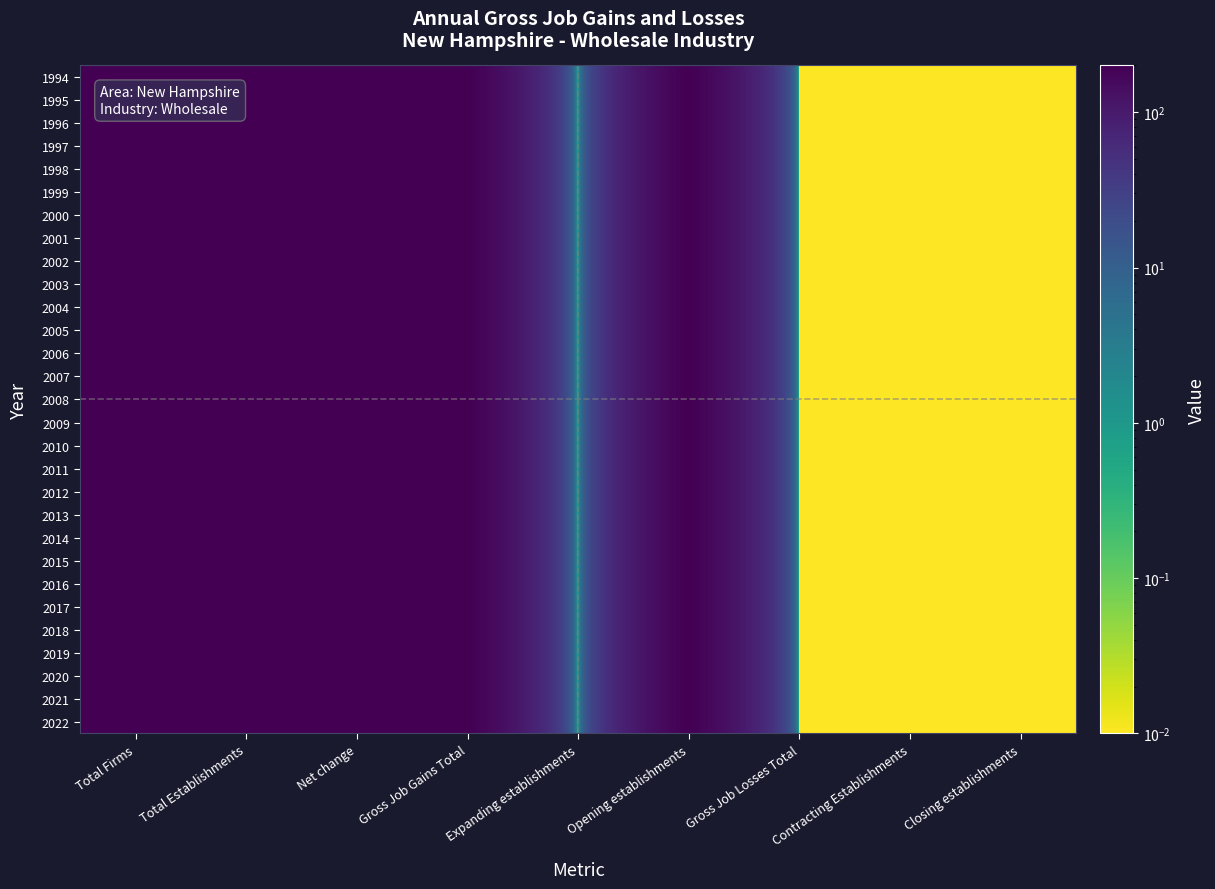

Reading left to right, extract all data points from this chart.

1994: Total Firms=200.0	Total Establishments=200.0	Net change=200.0	Gross Job Gains Total=200.0	Expanding establishments=0.0	Opening establishments=200.0	Gross Job Losses Total=0.0	Contracting Establishments=0.0	Closing establishments=0.0
1995: Total Firms=200.0	Total Establishments=200.0	Net change=200.0	Gross Job Gains Total=200.0	Expanding establishments=0.0	Opening establishments=200.0	Gross Job Losses Total=0.0	Contracting Establishments=0.0	Closing establishments=0.0
1996: Total Firms=200.0	Total Establishments=200.0	Net change=200.0	Gross Job Gains Total=200.0	Expanding establishments=0.0	Opening establishments=200.0	Gross Job Losses Total=0.0	Contracting Establishments=0.0	Closing establishments=0.0
1997: Total Firms=200.0	Total Establishments=200.0	Net change=200.0	Gross Job Gains Total=200.0	Expanding establishments=0.0	Opening establishments=200.0	Gross Job Losses Total=0.0	Contracting Establishments=0.0	Closing establishments=0.0
1998: Total Firms=200.0	Total Establishments=200.0	Net change=200.0	Gross Job Gains Total=200.0	Expanding establishments=0.0	Opening establishments=200.0	Gross Job Losses Total=0.0	Contracting Establishments=0.0	Closing establishments=0.0
1999: Total Firms=200.0	Total Establishments=200.0	Net change=200.0	Gross Job Gains Total=200.0	Expanding establishments=0.0	Opening establishments=200.0	Gross Job Losses Total=0.0	Contracting Establishments=0.0	Closing establishments=0.0
2000: Total Firms=200.0	Total Establishments=200.0	Net change=200.0	Gross Job Gains Total=200.0	Expanding establishments=0.0	Opening establishments=200.0	Gross Job Losses Total=0.0	Contracting Establishments=0.0	Closing establishments=0.0
2001: Total Firms=200.0	Total Establishments=200.0	Net change=200.0	Gross Job Gains Total=200.0	Expanding establishments=0.0	Opening establishments=200.0	Gross Job Losses Total=0.0	Contracting Establishments=0.0	Closing establishments=0.0
2002: Total Firms=200.0	Total Establishments=200.0	Net change=200.0	Gross Job Gains Total=200.0	Expanding establishments=0.0	Opening establishments=200.0	Gross Job Losses Total=0.0	Contracting Establishments=0.0	Closing establishments=0.0
2003: Total Firms=200.0	Total Establishments=200.0	Net change=200.0	Gross Job Gains Total=200.0	Expanding establishments=0.0	Opening establishments=200.0	Gross Job Losses Total=0.0	Contracting Establishments=0.0	Closing establishments=0.0
2004: Total Firms=200.0	Total Establishments=200.0	Net change=200.0	Gross Job Gains Total=200.0	Expanding establishments=0.0	Opening establishments=200.0	Gross Job Losses Total=0.0	Contracting Establishments=0.0	Closing establishments=0.0
2005: Total Firms=200.0	Total Establishments=200.0	Net change=200.0	Gross Job Gains Total=200.0	Expanding establishments=0.0	Opening establishments=200.0	Gross Job Losses Total=0.0	Contracting Establishments=0.0	Closing establishments=0.0
2006: Total Firms=200.0	Total Establishments=200.0	Net change=200.0	Gross Job Gains Total=200.0	Expanding establishments=0.0	Opening establishments=200.0	Gross Job Losses Total=0.0	Contracting Establishments=0.0	Closing establishments=0.0
2007: Total Firms=200.0	Total Establishments=200.0	Net change=200.0	Gross Job Gains Total=200.0	Expanding establishments=0.0	Opening establishments=200.0	Gross Job Losses Total=0.0	Contracting Establishments=0.0	Closing establishments=0.0
2008: Total Firms=200.0	Total Establishments=200.0	Net change=200.0	Gross Job Gains Total=200.0	Expanding establishments=0.0	Opening establishments=200.0	Gross Job Losses Total=0.0	Contracting Establishments=0.0	Closing establishments=0.0
2009: Total Firms=200.0	Total Establishments=200.0	Net change=200.0	Gross Job Gains Total=200.0	Expanding establishments=0.0	Opening establishments=200.0	Gross Job Losses Total=0.0	Contracting Establishments=0.0	Closing establishments=0.0
2010: Total Firms=200.0	Total Establishments=200.0	Net change=200.0	Gross Job Gains Total=200.0	Expanding establishments=0.0	Opening establishments=200.0	Gross Job Losses Total=0.0	Contracting Establishments=0.0	Closing establishments=0.0
2011: Total Firms=200.0	Total Establishments=200.0	Net change=200.0	Gross Job Gains Total=200.0	Expanding establishments=0.0	Opening establishments=200.0	Gross Job Losses Total=0.0	Contracting Establishments=0.0	Closing establishments=0.0
2012: Total Firms=200.0	Total Establishments=200.0	Net change=200.0	Gross Job Gains Total=200.0	Expanding establishments=0.0	Opening establishments=200.0	Gross Job Losses Total=0.0	Contracting Establishments=0.0	Closing establishments=0.0
2013: Total Firms=200.0	Total Establishments=200.0	Net change=200.0	Gross Job Gains Total=200.0	Expanding establishments=0.0	Opening establishments=200.0	Gross Job Losses Total=0.0	Contracting Establishments=0.0	Closing establishments=0.0
2014: Total Firms=200.0	Total Establishments=200.0	Net change=200.0	Gross Job Gains Total=200.0	Expanding establishments=0.0	Opening establishments=200.0	Gross Job Losses Total=0.0	Contracting Establishments=0.0	Closing establishments=0.0
2015: Total Firms=200.0	Total Establishments=200.0	Net change=200.0	Gross Job Gains Total=200.0	Expanding establishments=0.0	Opening establishments=200.0	Gross Job Losses Total=0.0	Contracting Establishments=0.0	Closing establishments=0.0
2016: Total Firms=200.0	Total Establishments=200.0	Net change=200.0	Gross Job Gains Total=200.0	Expanding establishments=0.0	Opening establishments=200.0	Gross Job Losses Total=0.0	Contracting Establishments=0.0	Closing establishments=0.0
2017: Total Firms=200.0	Total Establishments=200.0	Net change=200.0	Gross Job Gains Total=200.0	Expanding establishments=0.0	Opening establishments=200.0	Gross Job Losses Total=0.0	Contracting Establishments=0.0	Closing establishments=0.0
2018: Total Firms=200.0	Total Establishments=200.0	Net change=200.0	Gross Job Gains Total=200.0	Expanding establishments=0.0	Opening establishments=200.0	Gross Job Losses Total=0.0	Contracting Establishments=0.0	Closing establishments=0.0
2019: Total Firms=200.0	Total Establishments=200.0	Net change=200.0	Gross Job Gains Total=200.0	Expanding establishments=0.0	Opening establishments=200.0	Gross Job Losses Total=0.0	Contracting Establishments=0.0	Closing establishments=0.0
2020: Total Firms=200.0	Total Establishments=200.0	Net change=200.0	Gross Job Gains Total=200.0	Expanding establishments=0.0	Opening establishments=200.0	Gross Job Losses Total=0.0	Contracting Establishments=0.0	Closing establishments=0.0
2021: Total Firms=200.0	Total Establishments=200.0	Net change=200.0	Gross Job Gains Total=200.0	Expanding establishments=0.0	Opening establishments=200.0	Gross Job Losses Total=0.0	Contracting Establishments=0.0	Closing establishments=0.0
2022: Total Firms=200.0	Total Establishments=200.0	Net change=200.0	Gross Job Gains Total=200.0	Expanding establishments=0.0	Opening establishments=200.0	Gross Job Losses Total=0.0	Contracting Establishments=0.0	Closing establishments=0.0